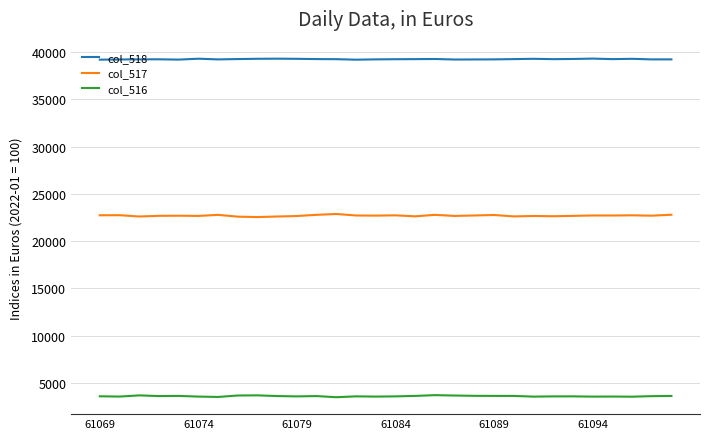

List the series in order of their peak value, highest first.

col_518, col_517, col_516